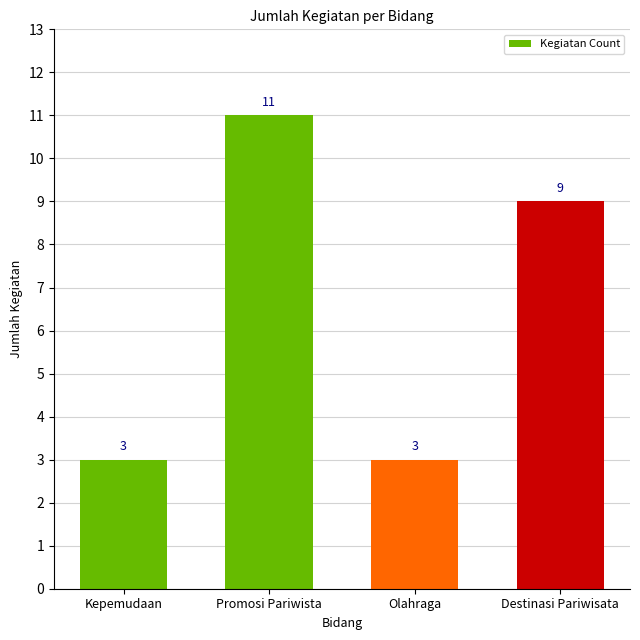

Which has a higher value, Destinasi Pariwisata or Kepemudaan?

Destinasi Pariwisata